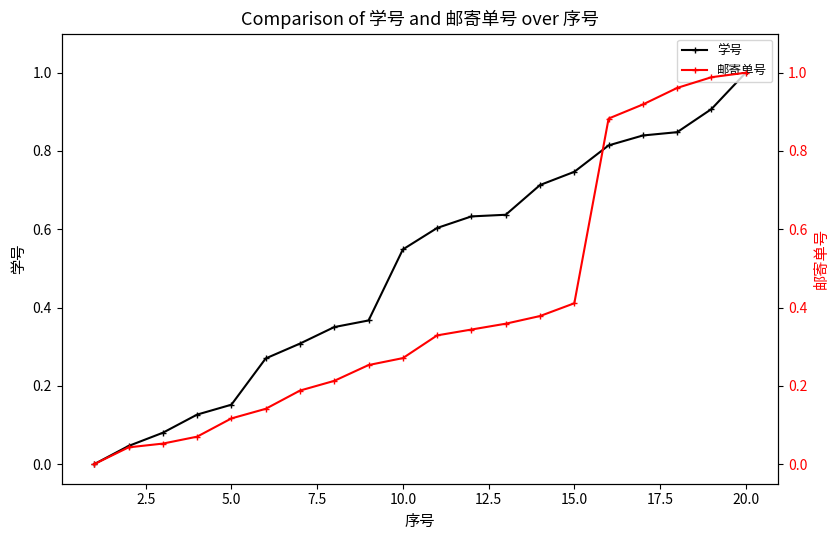

How many values in 学号 are above zero?

19